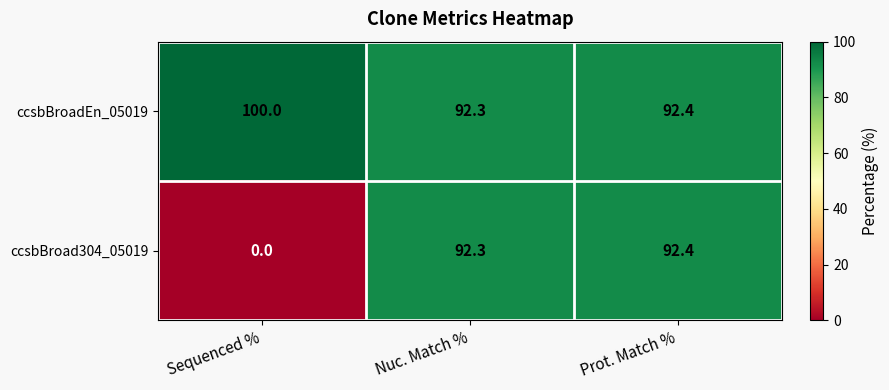

How many categories are shown in the chart?

3